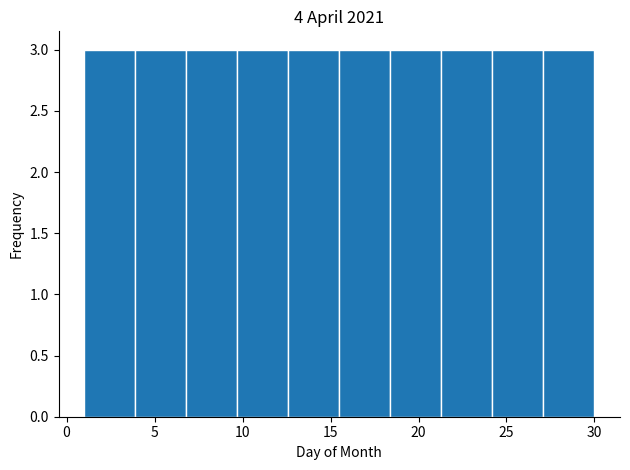

Reading left to right, transcribe this chart: for each bar, give the range it covers on the x-axis and its height. Neither the bar edges nor the heights are printed on the chart, so give them approximately, as read against the axes.

1.0 to 3.9: 3
3.9 to 6.8: 3
6.8 to 9.7: 3
9.7 to 12.6: 3
12.6 to 15.5: 3
15.5 to 18.4: 3
18.4 to 21.3: 3
21.3 to 24.2: 3
24.2 to 27.1: 3
27.1 to 30.0: 3